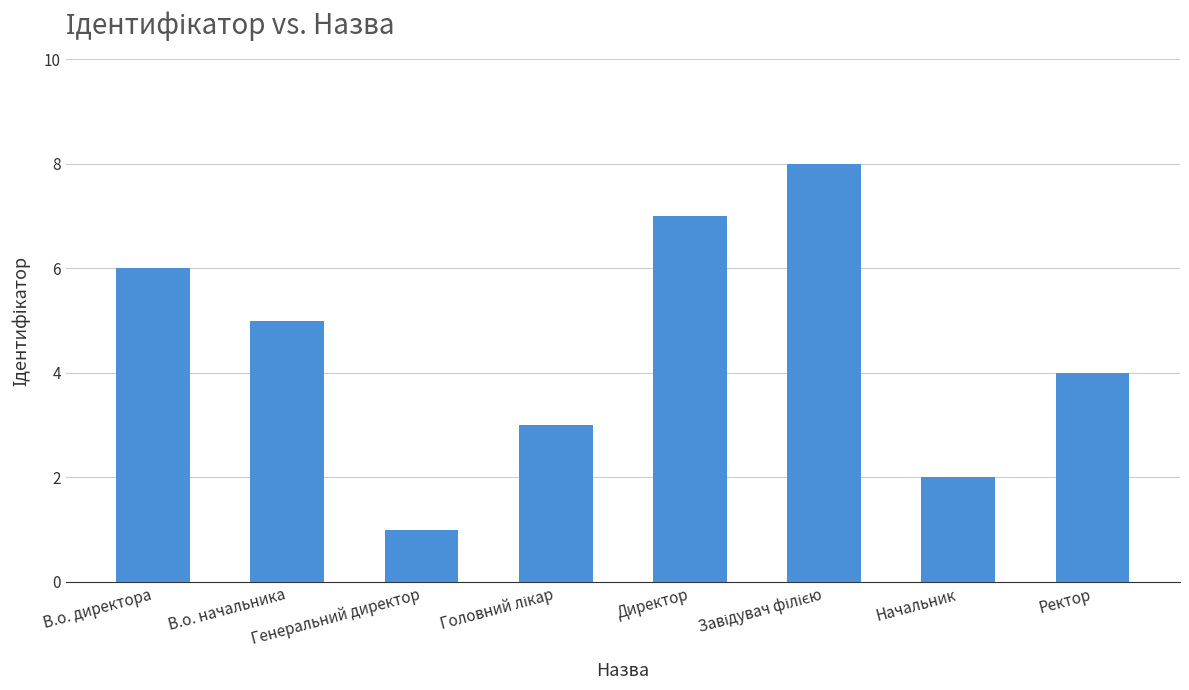

What is the maximum value shown in the chart?

8